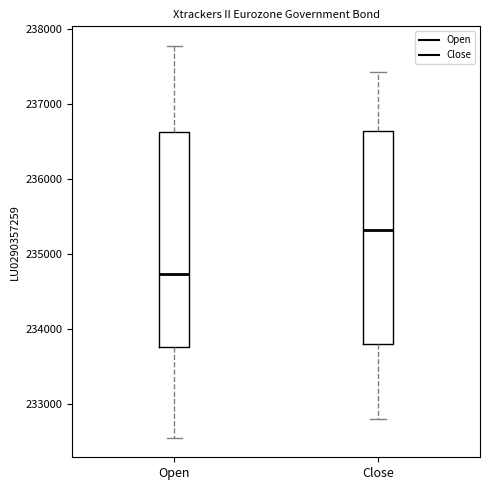

Reading left to right, transcribe this box plot: for each box, give where its median line is, the range the box spans, and where its two whiskers end, as read against the y-axis. The values are not printed on the chart, so give them approximately, as read against the axis.

Open: median 234700, box 233800 to 236600, whiskers 232500 to 237800
Close: median 235300, box 233800 to 236600, whiskers 232800 to 237400